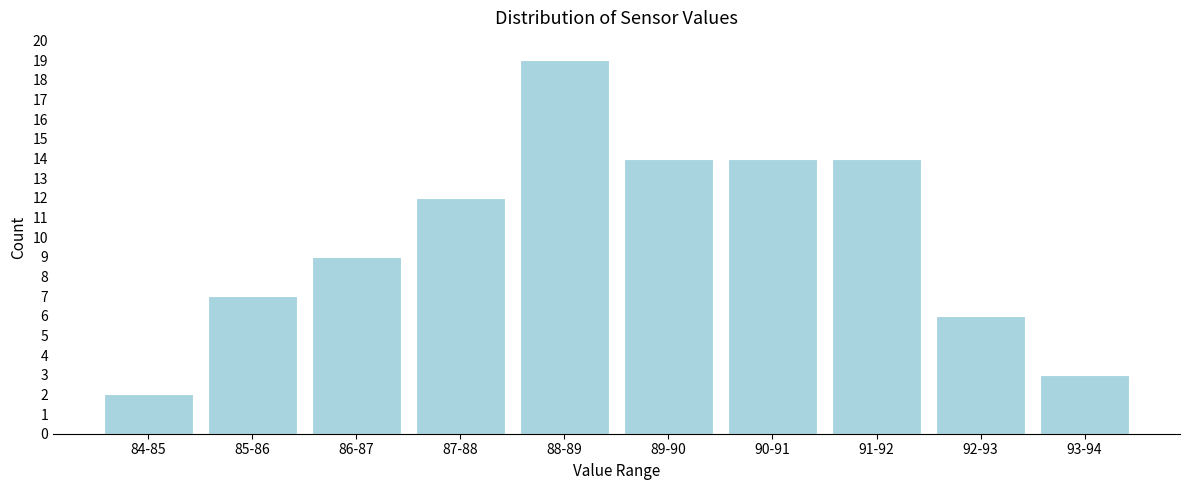

Reading right to left, transcribe all the data shown in this chart.

93-94=3	92-93=6	91-92=14	90-91=14	89-90=14	88-89=19	87-88=12	86-87=9	85-86=7	84-85=2